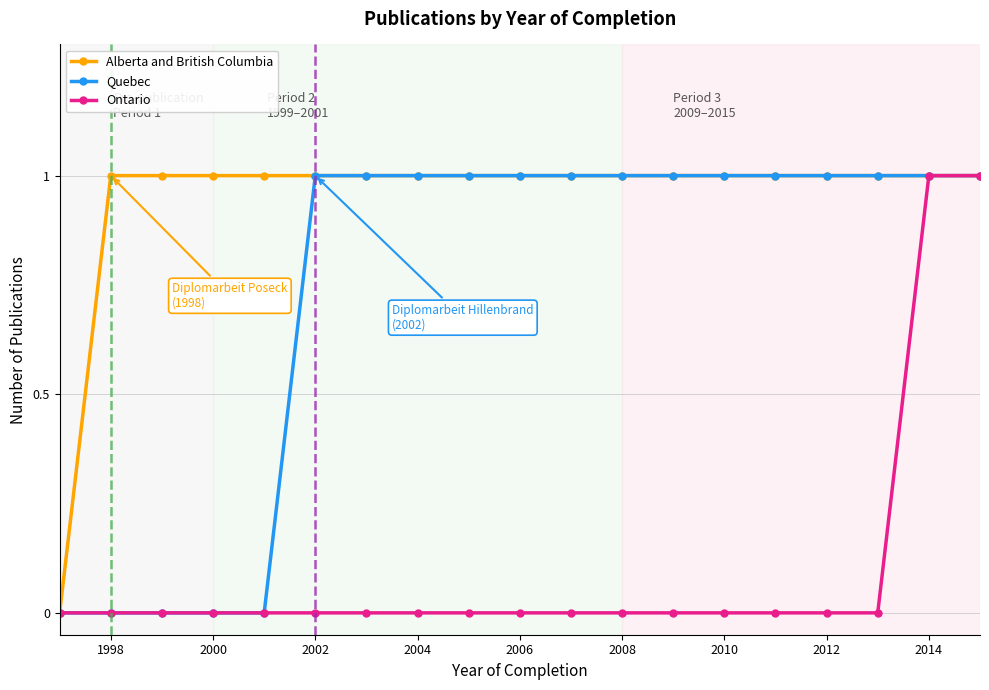

Which series has the largest total across all categories?

Alberta and British Columbia